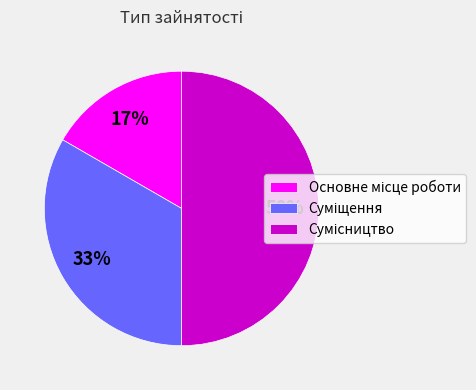

To the nearest percent, what is the average slice percentage?

33%